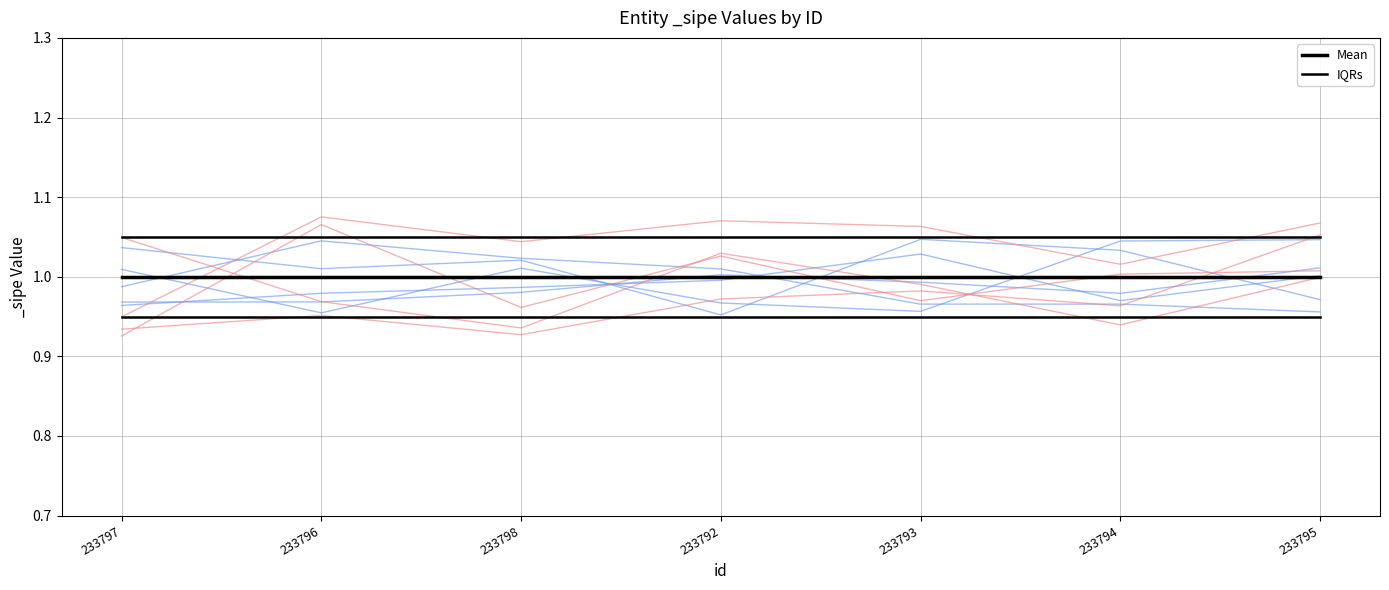

List the series in order of their overall mean, lowest first.

Mean, IQRs